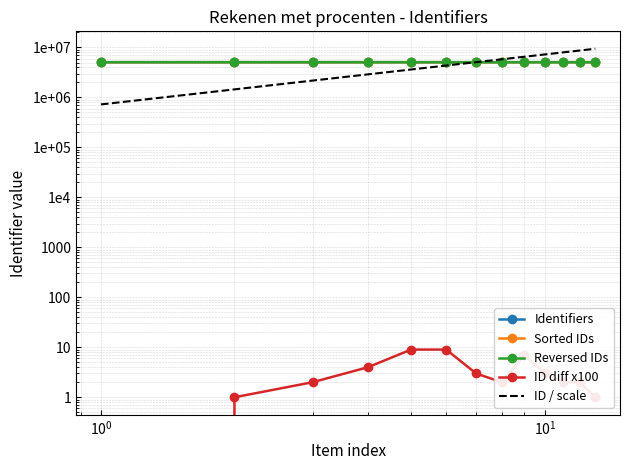

True or false: Identifiers and ID diff x100 intersect in this chart.

False